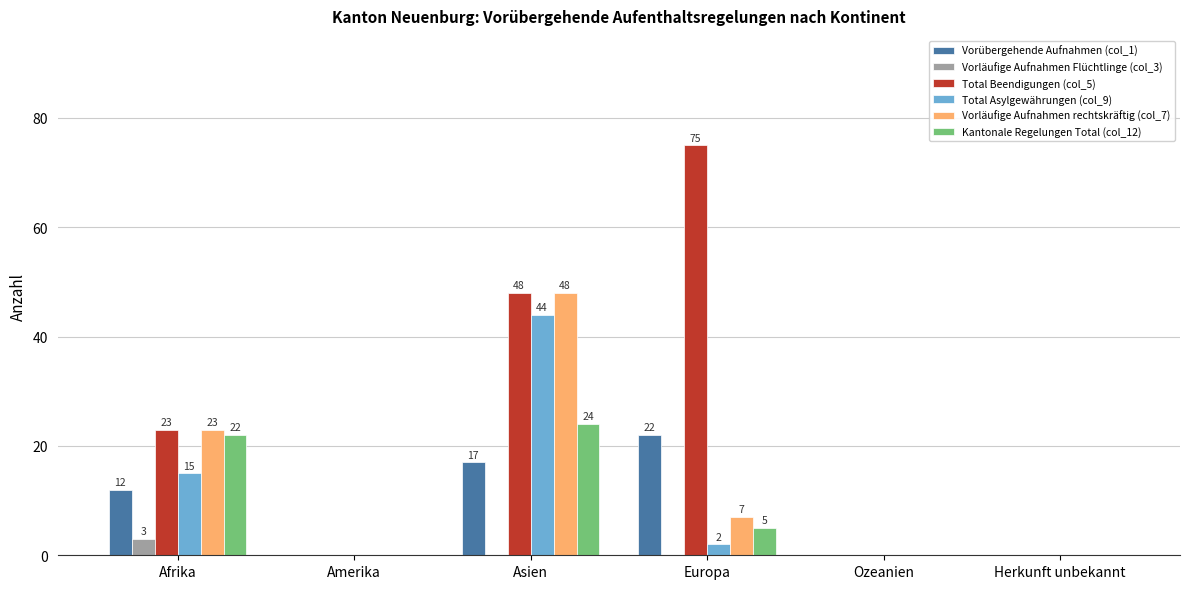

What is the highest value of the Total Asylgewährungen (col_9) series?

44